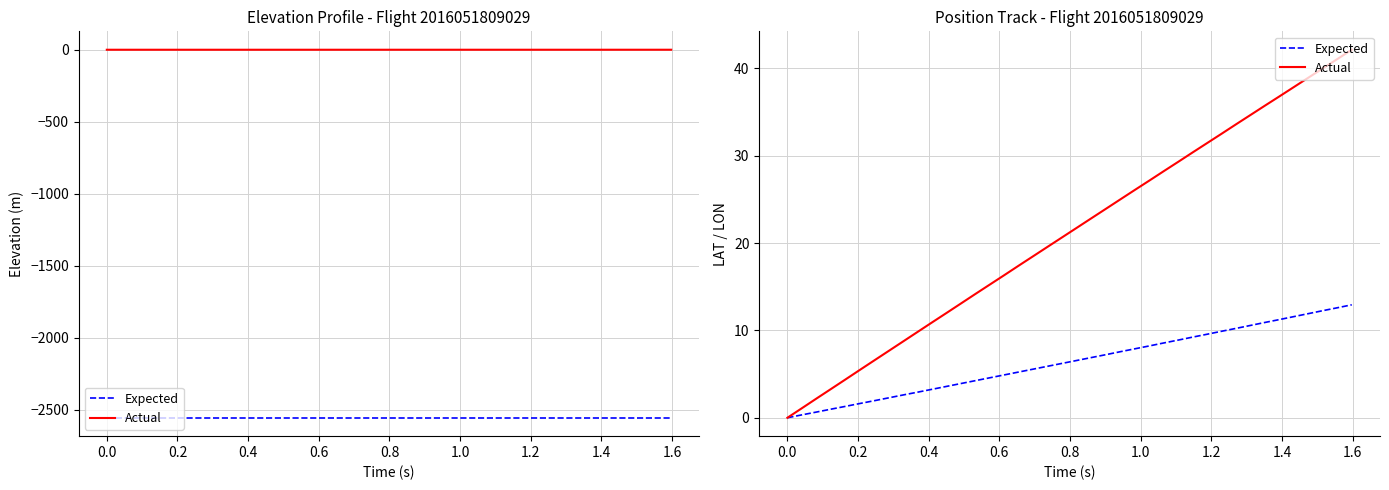

How many distinct data groups are displayed?

2